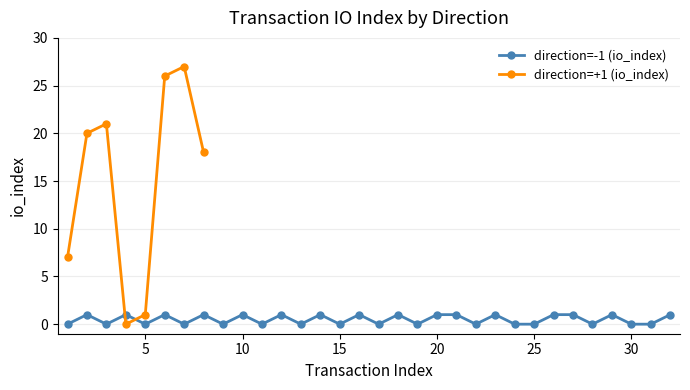

After their last crossing, which series has the higher values: direction=-1 (io_index) or direction=+1 (io_index)?

direction=+1 (io_index)